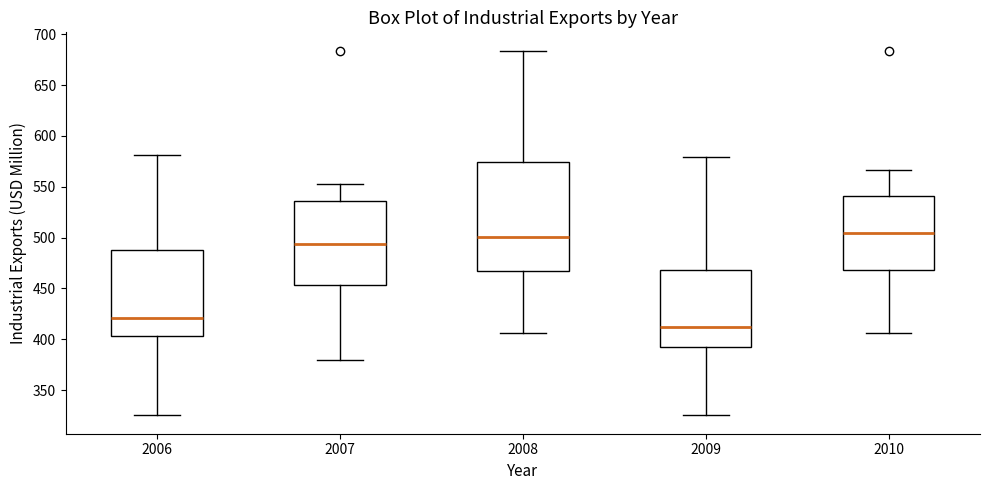

Which box's median line is the lowest?

2009